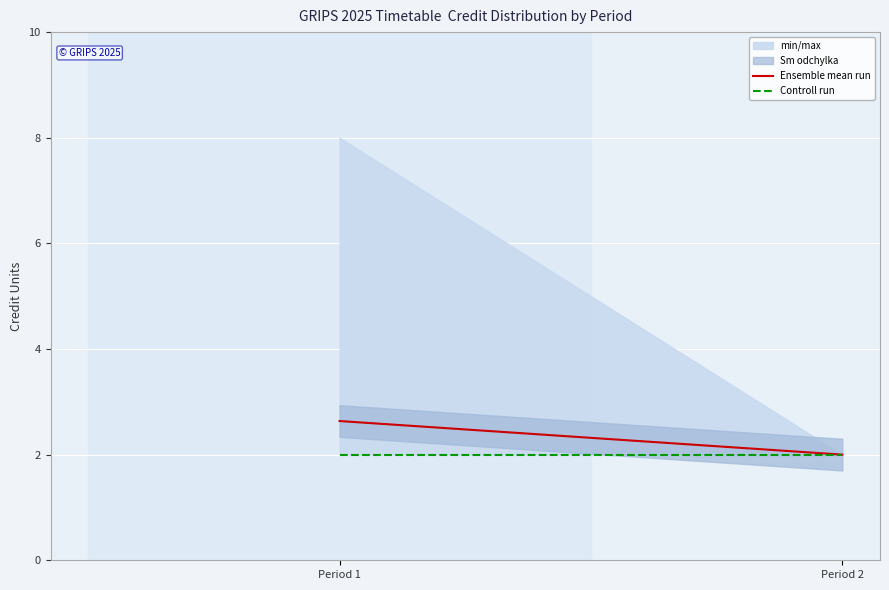

Reading left to right, list all the values displayed in this chart.

Ensemble mean run: 2.6	2.0
Controll run: 2.0	2.0